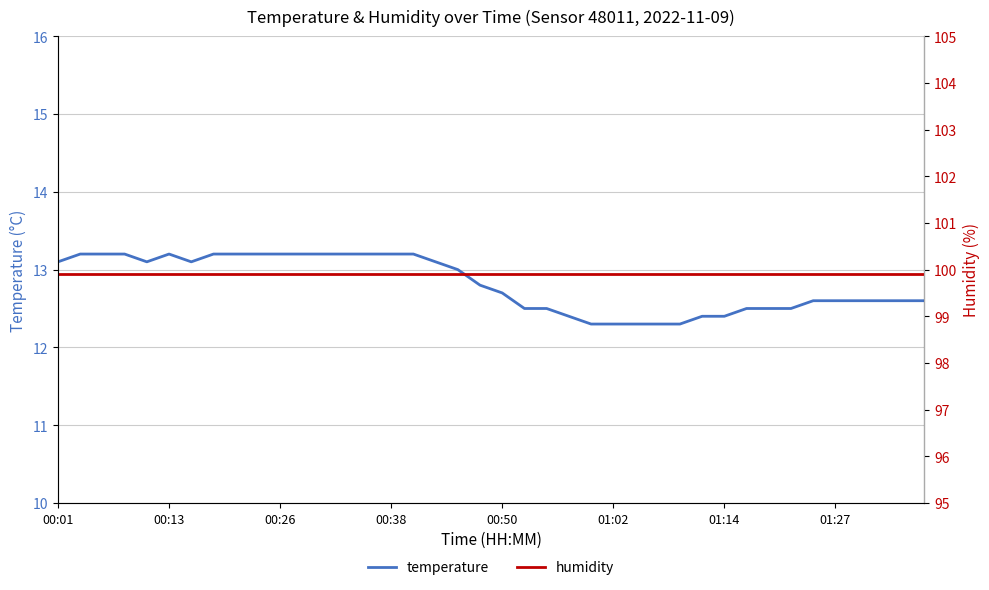

What is the sum of all temperature values?

512.5